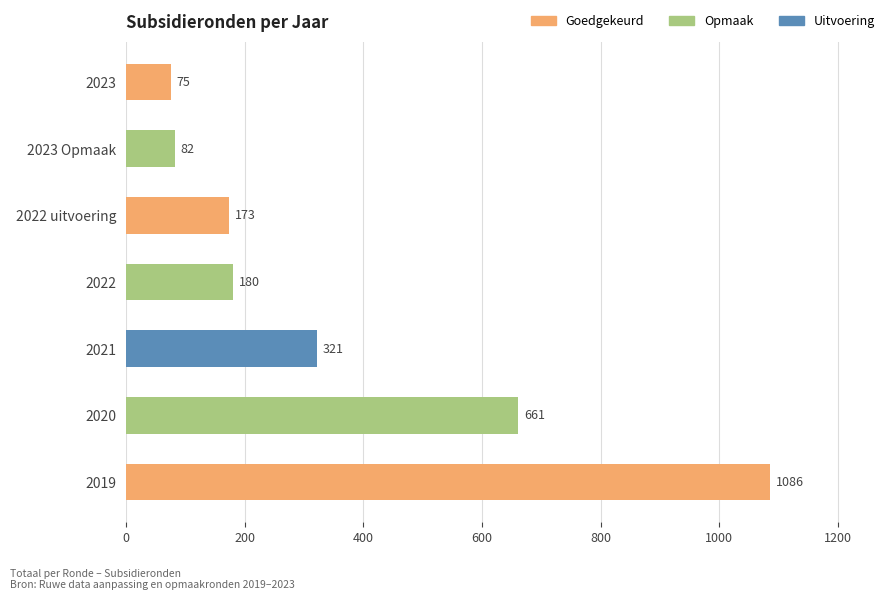

Rank the categories by value from lowest to highest.

2023, 2023 Opmaak, 2022 uitvoering, 2022, 2021, 2020, 2019